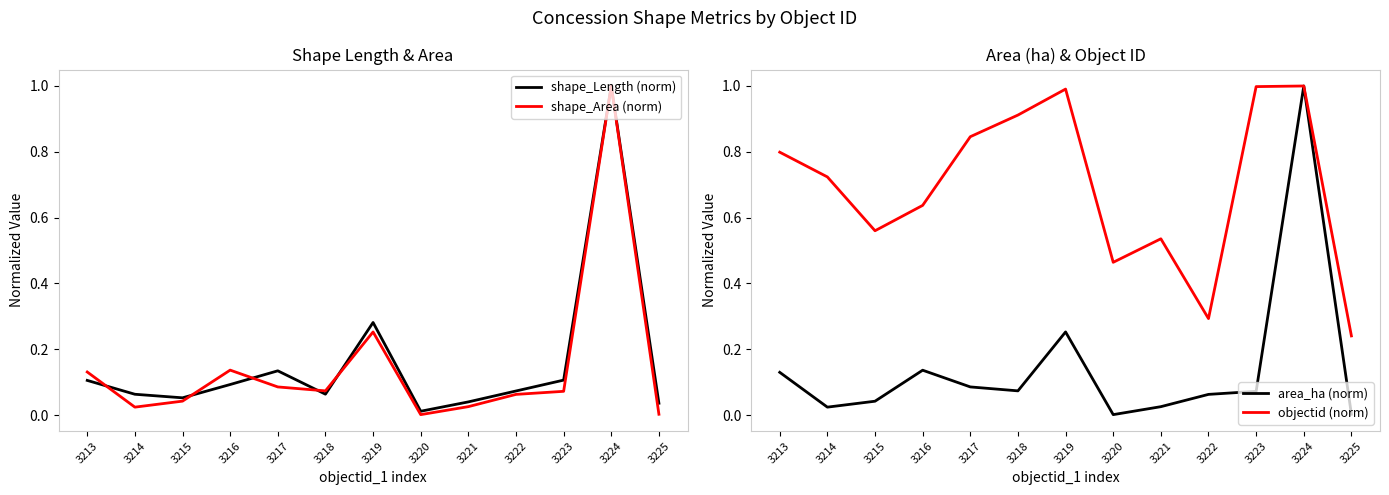

Which series has the widest spread of values?

shape_Area (norm)